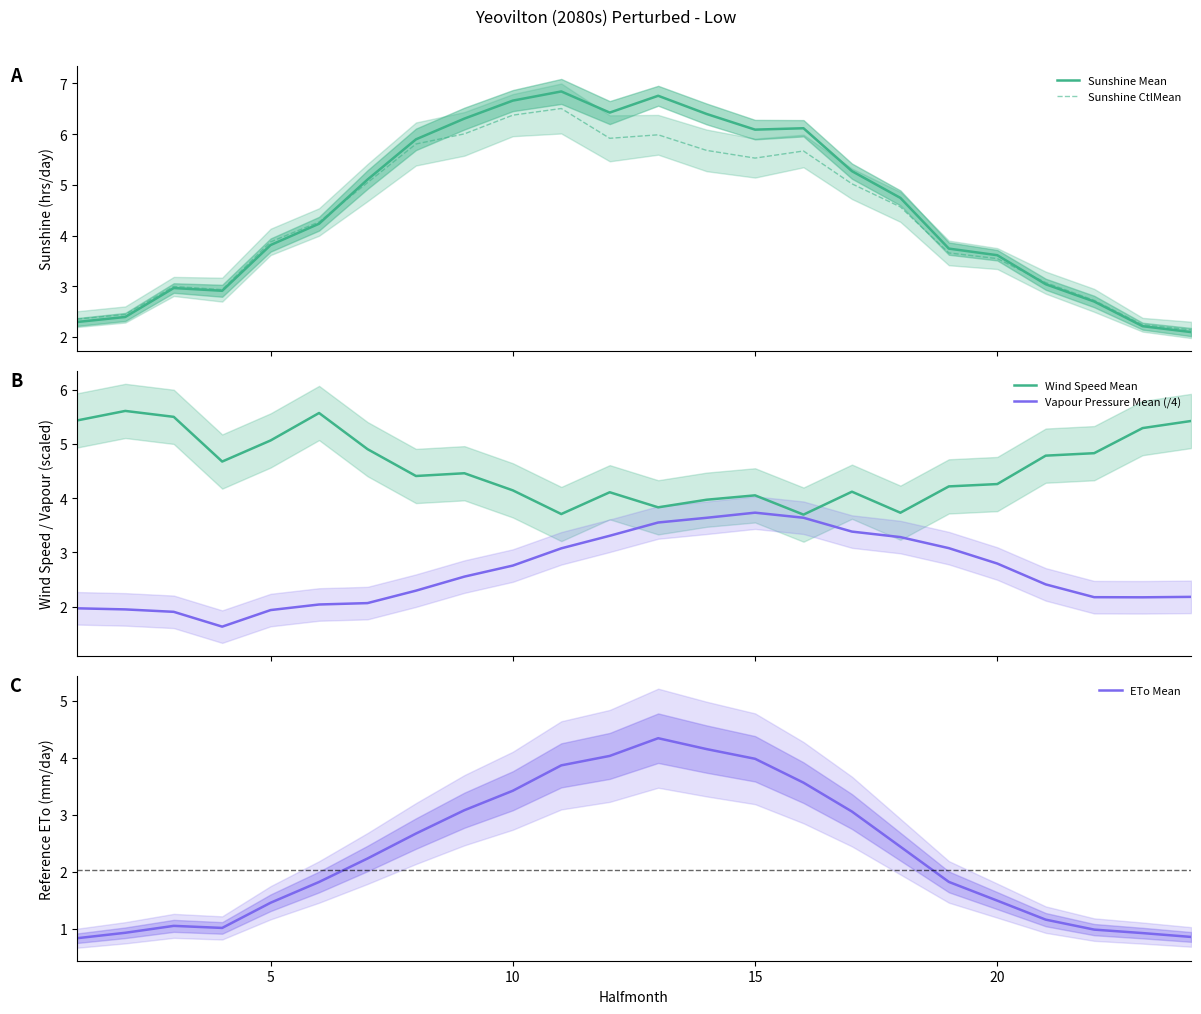

Between 7 and 10, which series saw the biggest shift?

ETo Mean